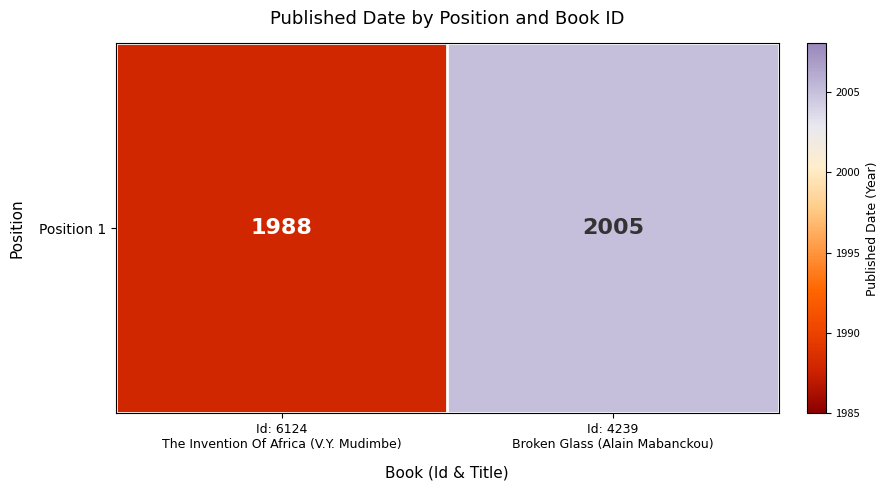

What is the difference between the maximum and minimum values?

17